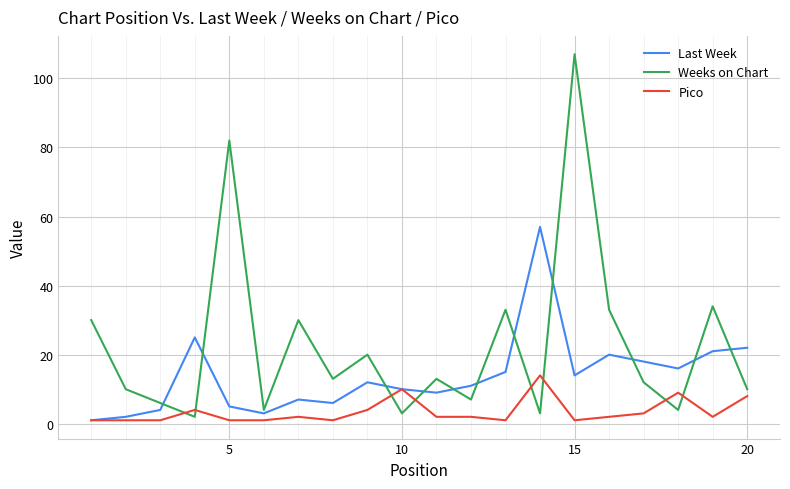

At which category does the chart reach its peak across all series?

15